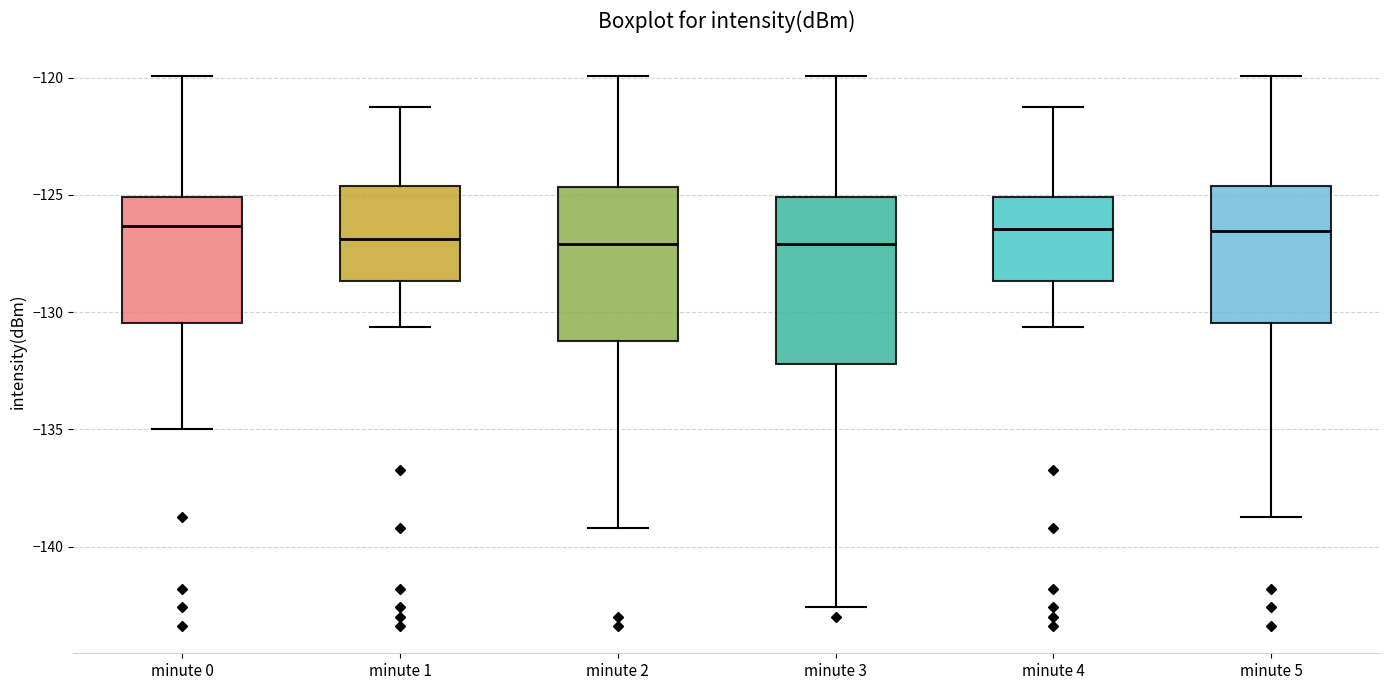

Reading left to right, read every box against the y-axis: the position of its median line, the range the box covers, and the ends of its whiskers. The values are not printed on the chart, so give them approximately, as read against the axis.

minute 0: median -126.5, box -130.5 to -125.0, whiskers -135.0 to -120.0
minute 1: median -127.0, box -128.5 to -124.5, whiskers -130.5 to -121.0
minute 2: median -127.0, box -131.0 to -124.5, whiskers -139.0 to -120.0
minute 3: median -127.0, box -132.0 to -125.0, whiskers -142.5 to -120.0
minute 4: median -126.5, box -128.5 to -125.0, whiskers -130.5 to -121.0
minute 5: median -126.5, box -130.5 to -124.5, whiskers -138.5 to -120.0